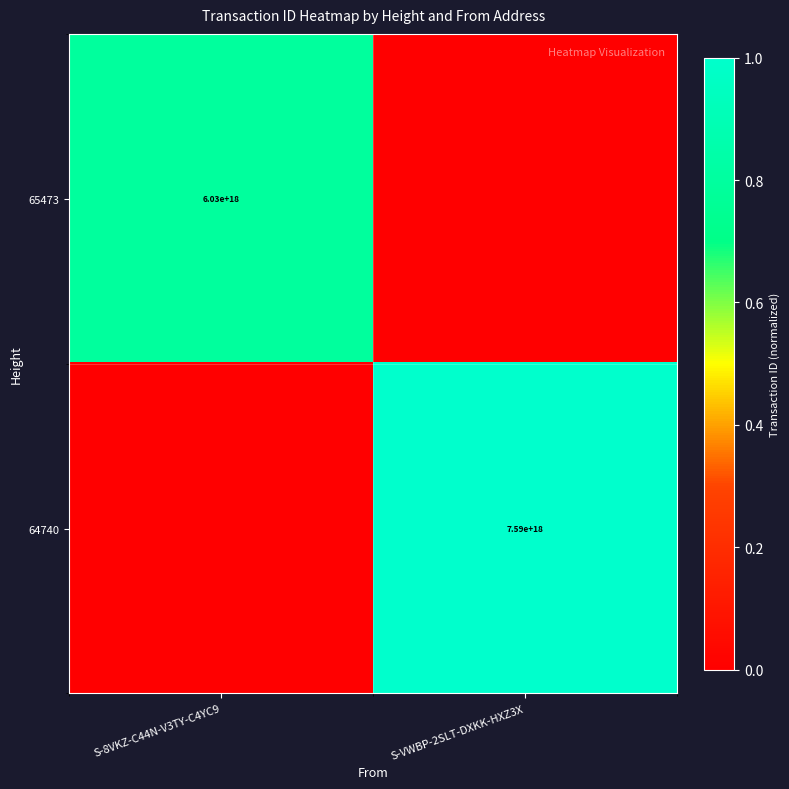

Is it true that 65473 equals 6030000000000000000 at S-8VKZ-C44N-V3TY-C4YC9?

True